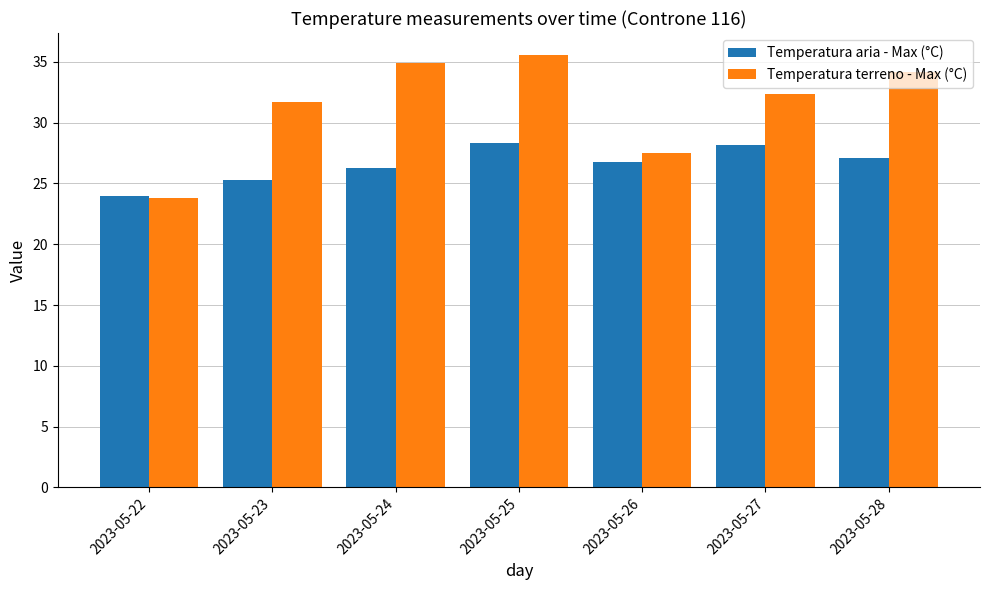

What is the sum of the Temperatura aria - Max (°C) values at 2023-05-28 and 2023-05-24?

53.4